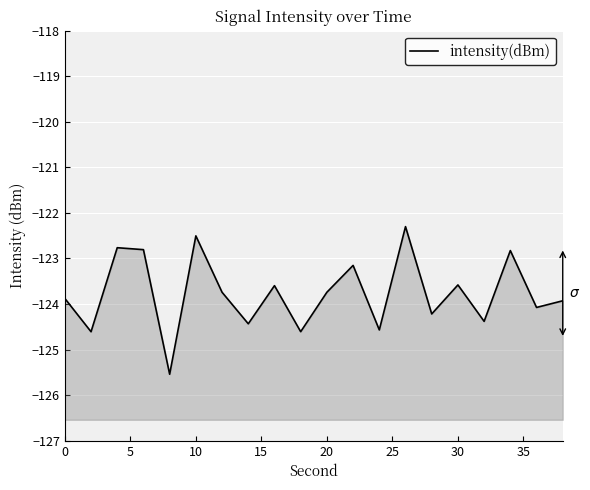

How many interior local valleys (lower than both neighbors) does the data have?

8